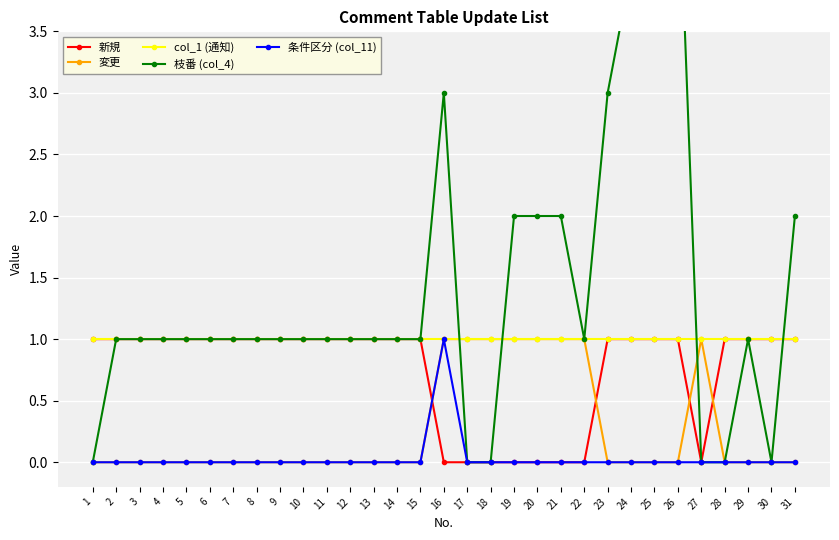

What is the sum of all 新規 values?

23